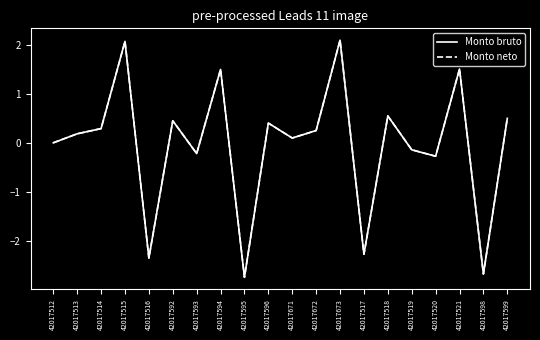

Does the chart display data point markers on the line(s)?

No